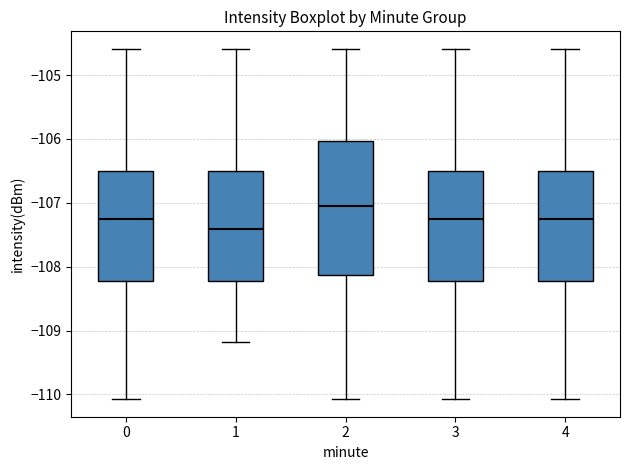

Reading left to right, read every box against the y-axis: the position of its median line, the range the box covers, and the ends of its whiskers. The values are not printed on the chart, so give them approximately, as read against the axis.

0: median -107.3, box -108.2 to -106.5, whiskers -110.1 to -104.6
1: median -107.4, box -108.2 to -106.5, whiskers -109.2 to -104.6
2: median -107.0, box -108.1 to -106.0, whiskers -110.1 to -104.6
3: median -107.3, box -108.2 to -106.5, whiskers -110.1 to -104.6
4: median -107.3, box -108.2 to -106.5, whiskers -110.1 to -104.6